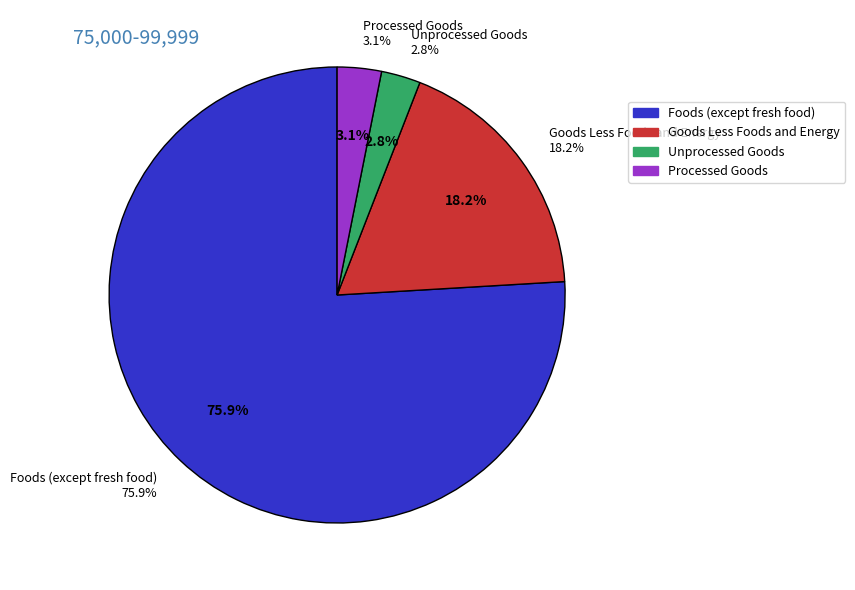

Is it true that Energy is 12% of the pie?

False